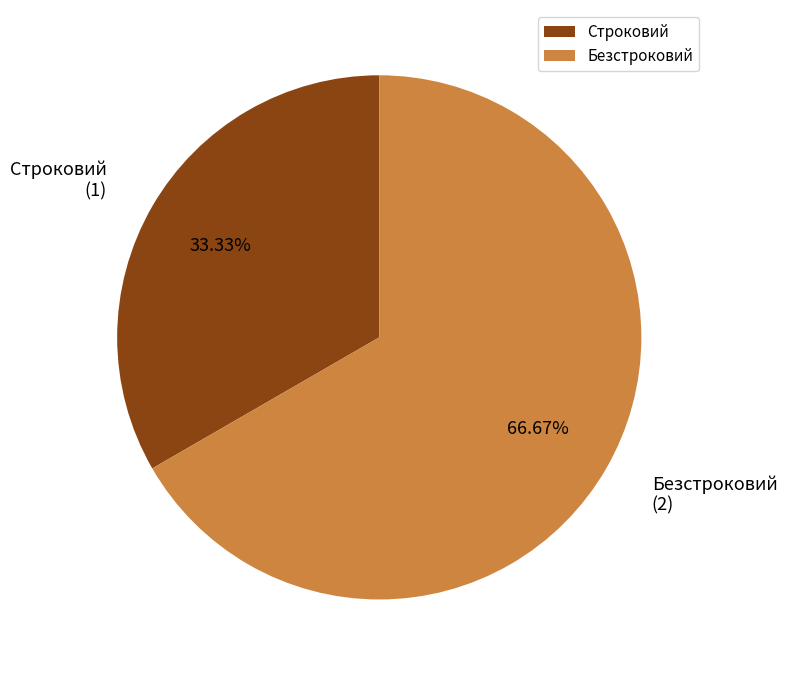

Which has a higher value, Безстроковий or Строковий?

Безстроковий